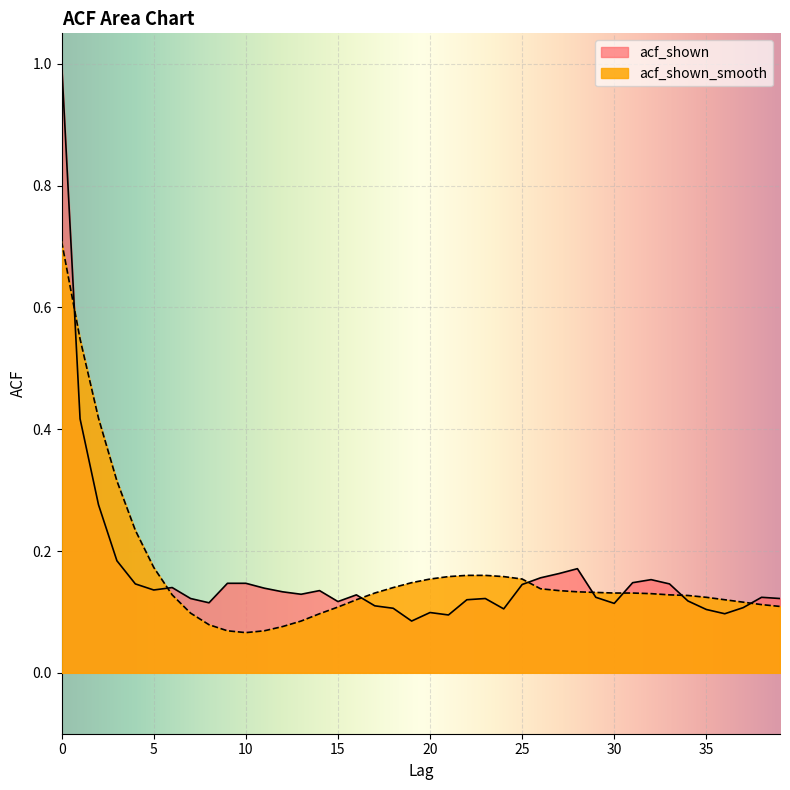

Is the value of acf_shown_smooth at 12 greater than the value of acf_shown at 11?

No